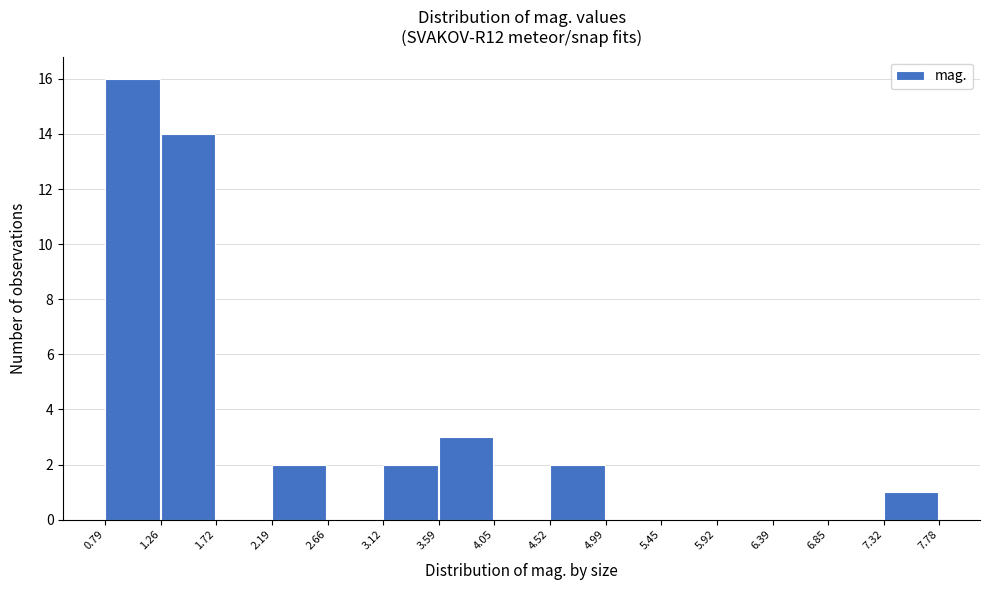

How tall is the bar that spans 7.32 to 7.78 on the x-axis? The values are not printed on the chart, so give them approximately, as read against the axis.

1